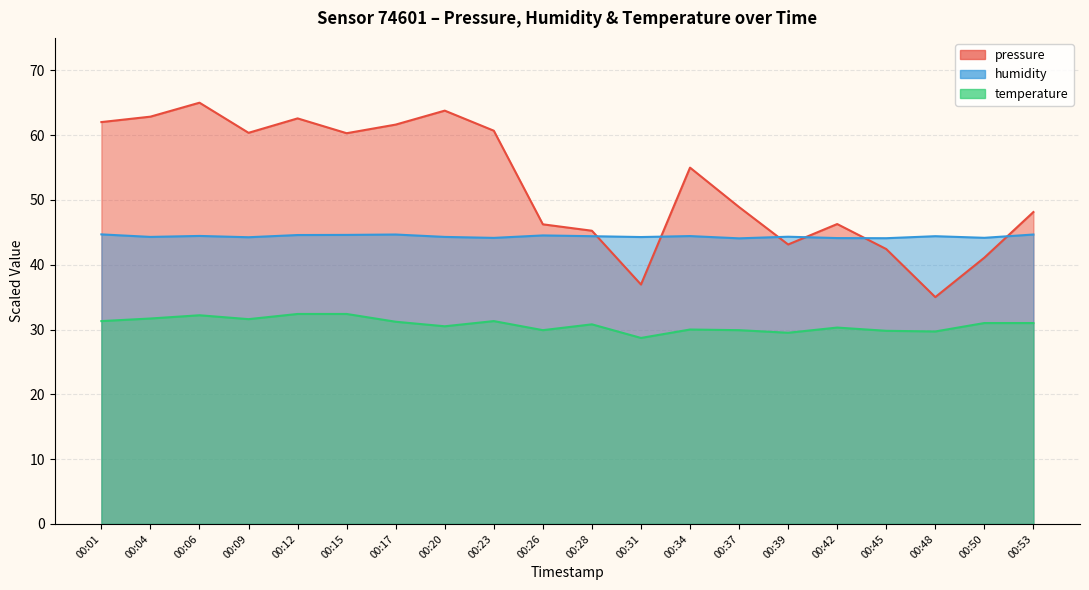

Reading left to right, extract all data points from this chart.

pressure: 62.0	62.8	65.0	60.4	62.6	60.3	61.6	63.8	60.7	46.2	45.2	36.9	55.0	48.9	43.1	46.3	42.4	35.0	41.1	48.1
humidity: 44.7	44.3	44.4	44.2	44.6	44.6	44.7	44.3	44.1	44.5	44.4	44.3	44.4	44.1	44.3	44.1	44.1	44.4	44.1	44.7
temperature: 31.3	31.7	32.2	31.6	32.4	32.4	31.2	30.5	31.3	29.9	30.8	28.7	30.0	29.9	29.5	30.3	29.8	29.7	31.0	31.0